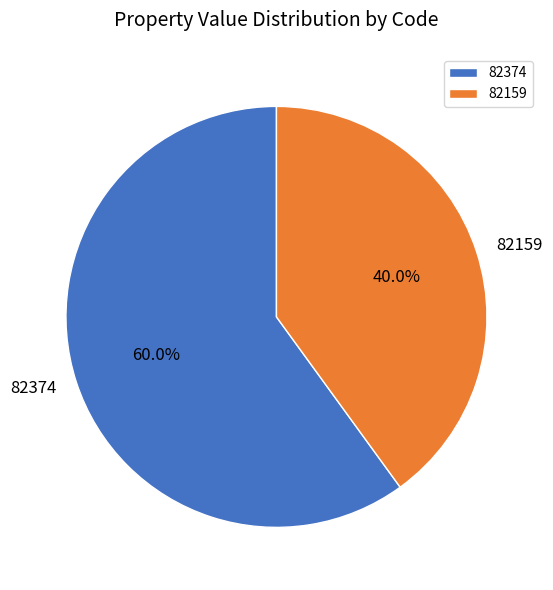

What percentage do 82374 and 82159 together represent?

100.0%